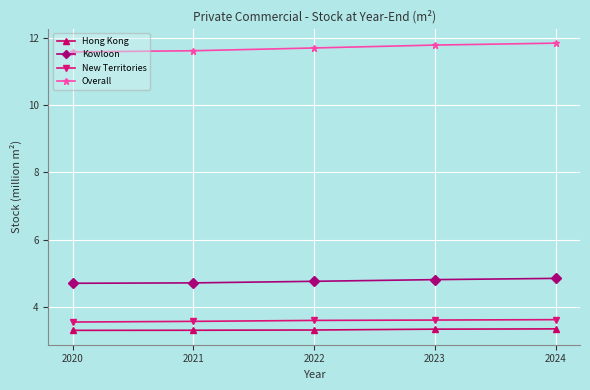

What is the difference between the maximum and minimum values in the New Territories series?

0.1